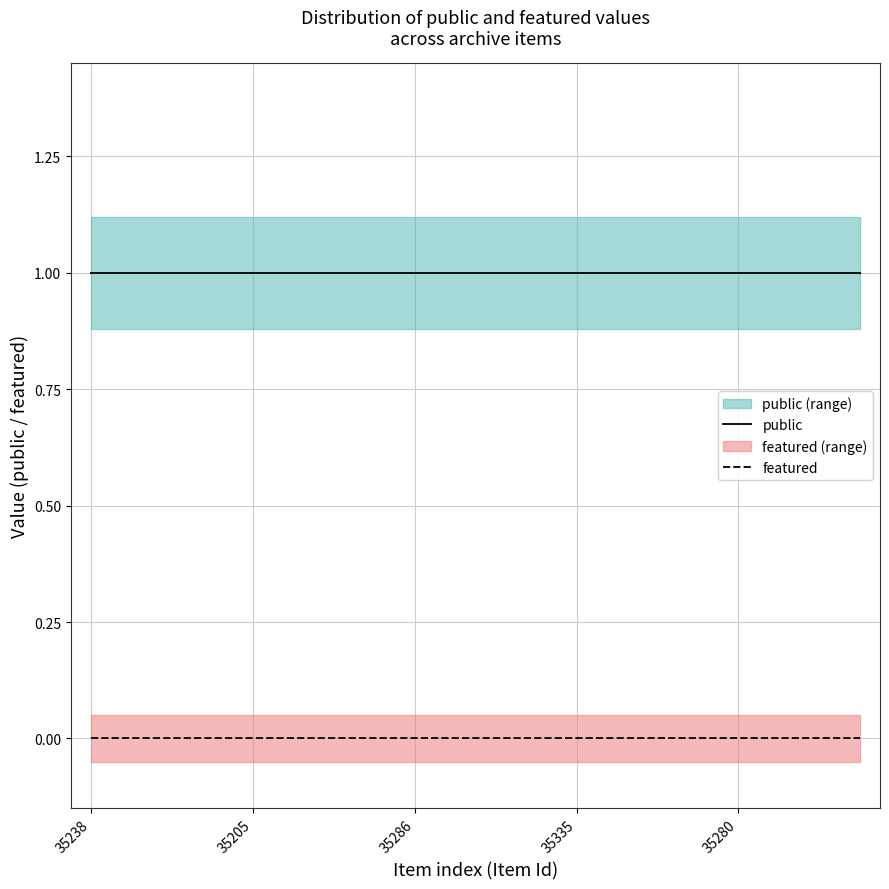

The value of public at 35286 is 1. True or false?

True